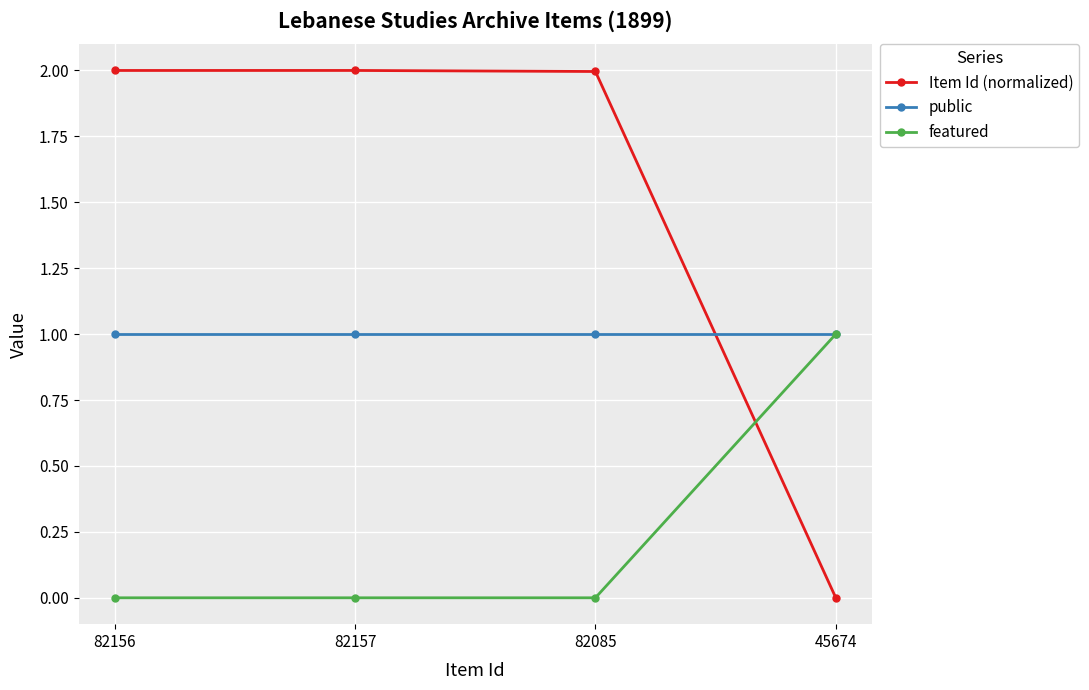

What is the difference between the maximum and second lowest values in the featured series?

1.0